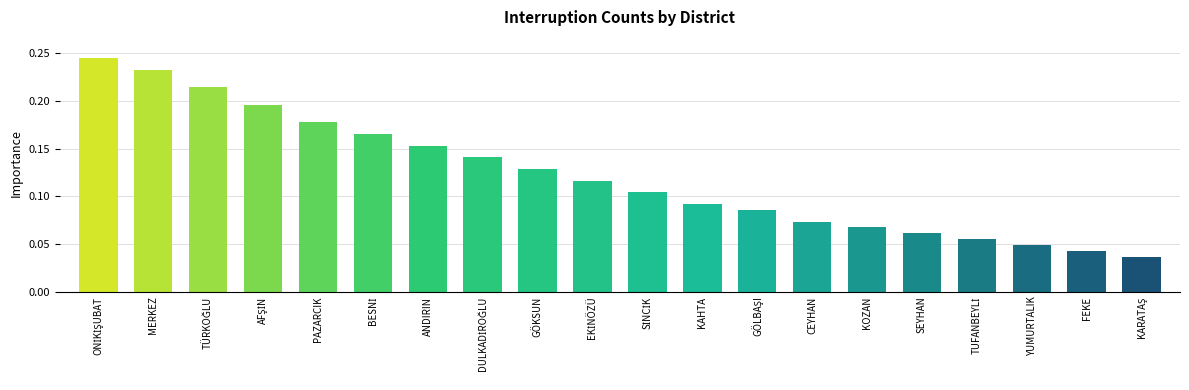

What is the sum of all values?

2.4